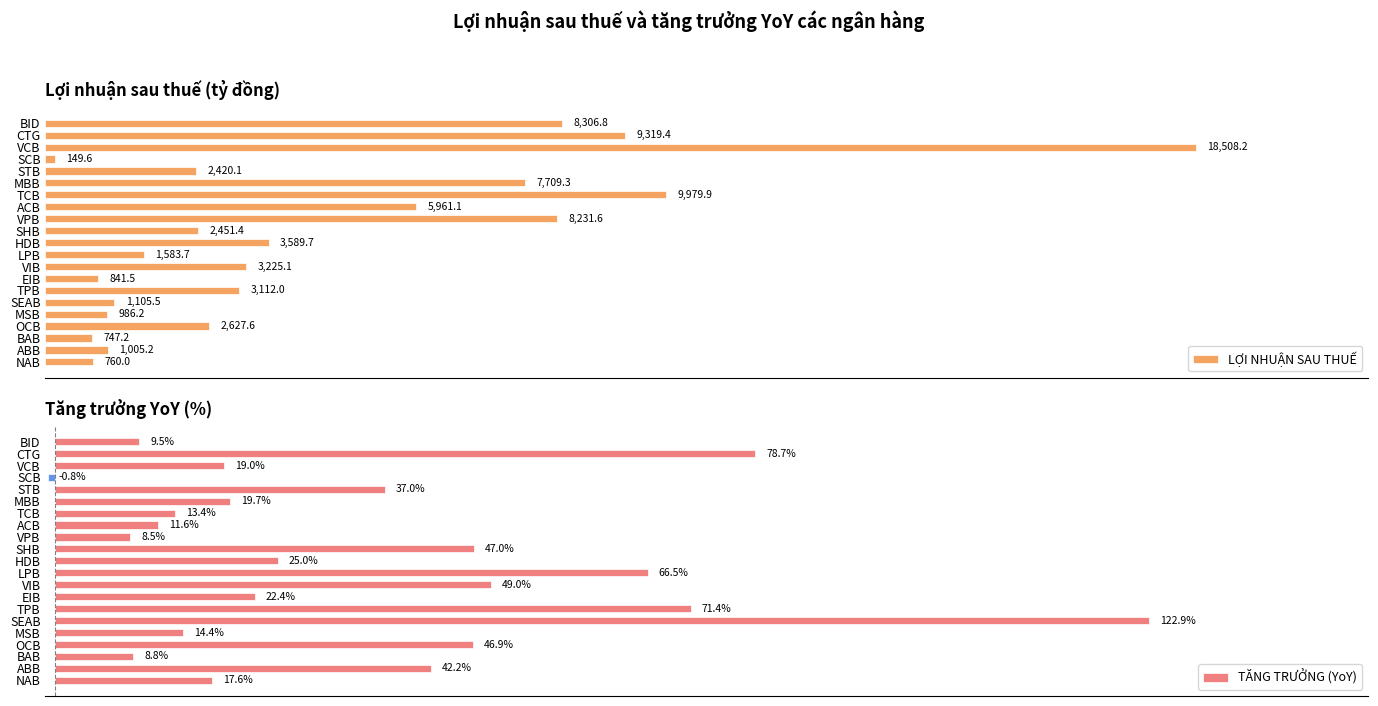

How many negative values does the TĂNG TRƯỞNG (YoY) series have?

1